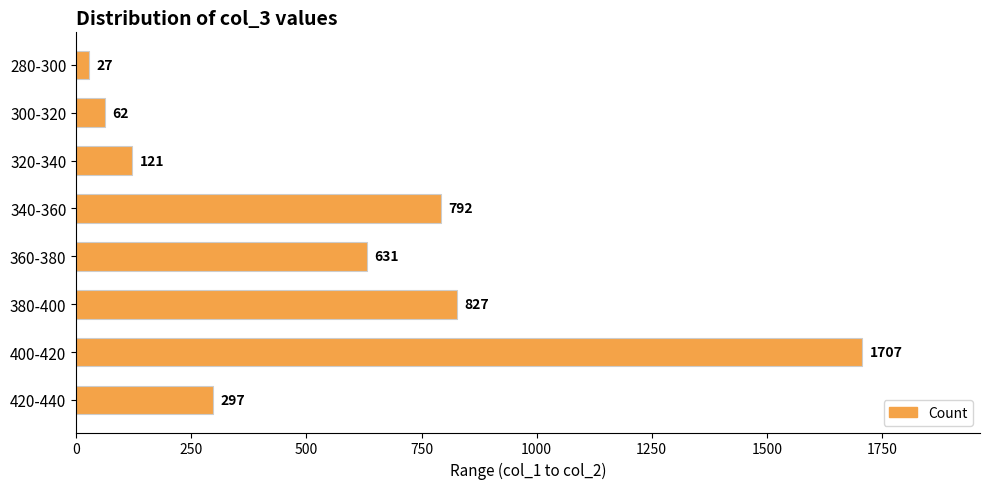

Is it true that the value at 320-340 is 194?

False